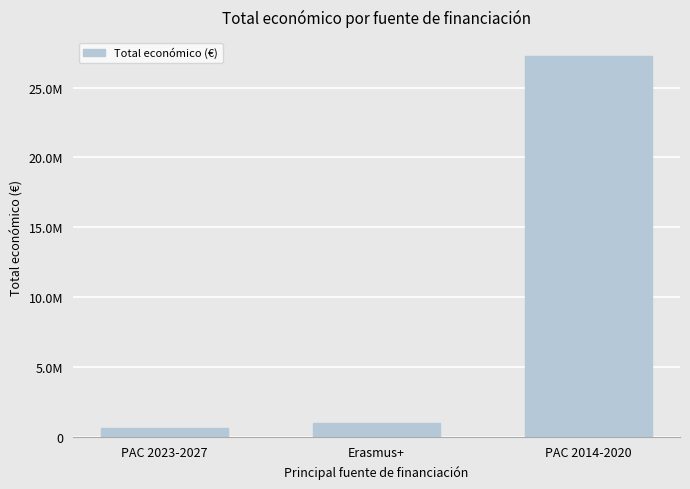

Reading left to right, extract all data points from this chart.

598609	1003734	27261459